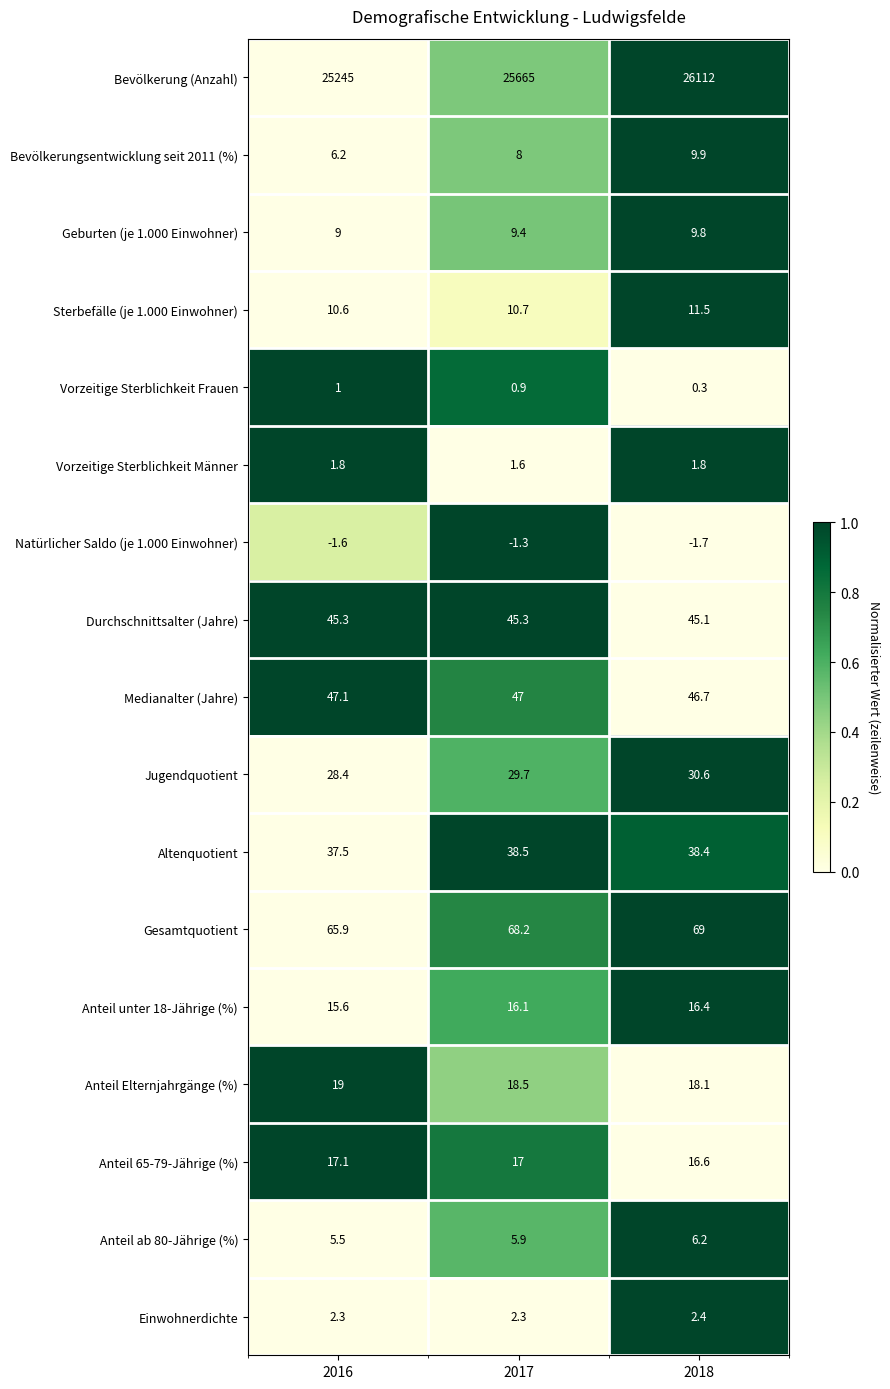

What is the difference between the maximum and minimum values in the Bevölkerung (Anzahl) series?

867.0